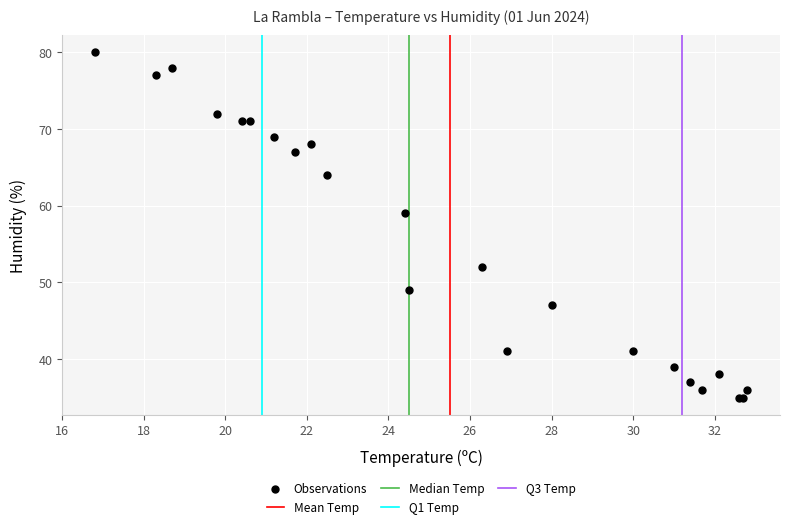

What Y value in the scatter plot is closest to 57?

59